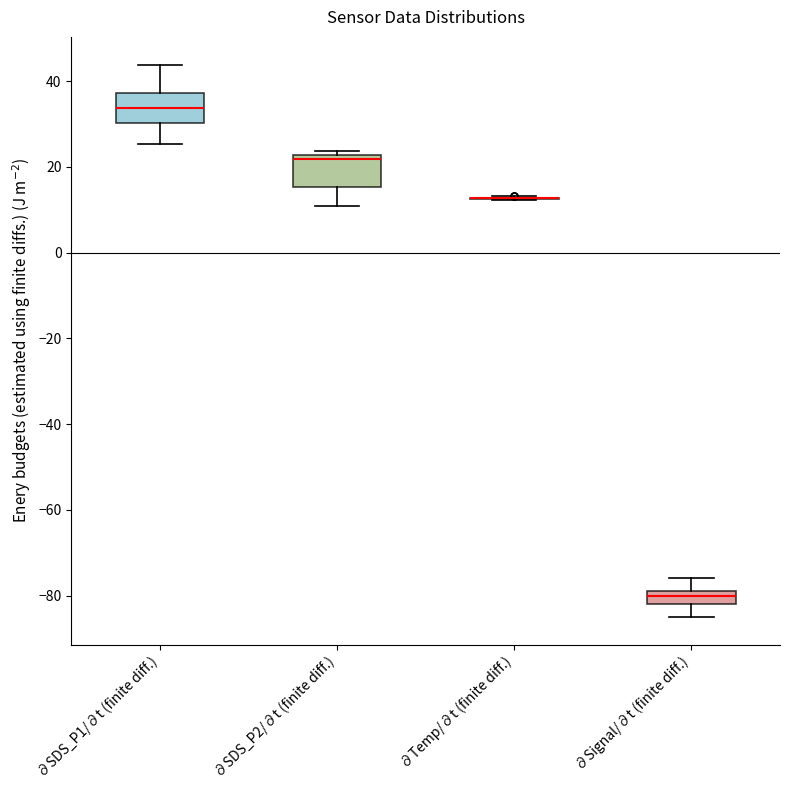

Where does the upper whisker of the box for ∂Signal/∂t (finite diff.) end on the y-axis? The values are not printed on the chart, so give them approximately, as read against the axis.

-76